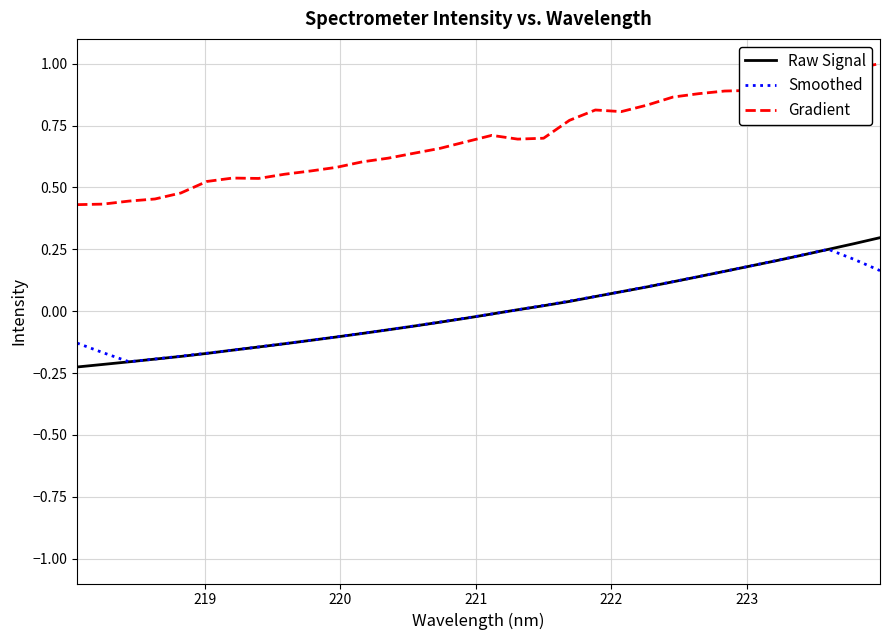

Which series has the largest range (max minus min)?

Gradient